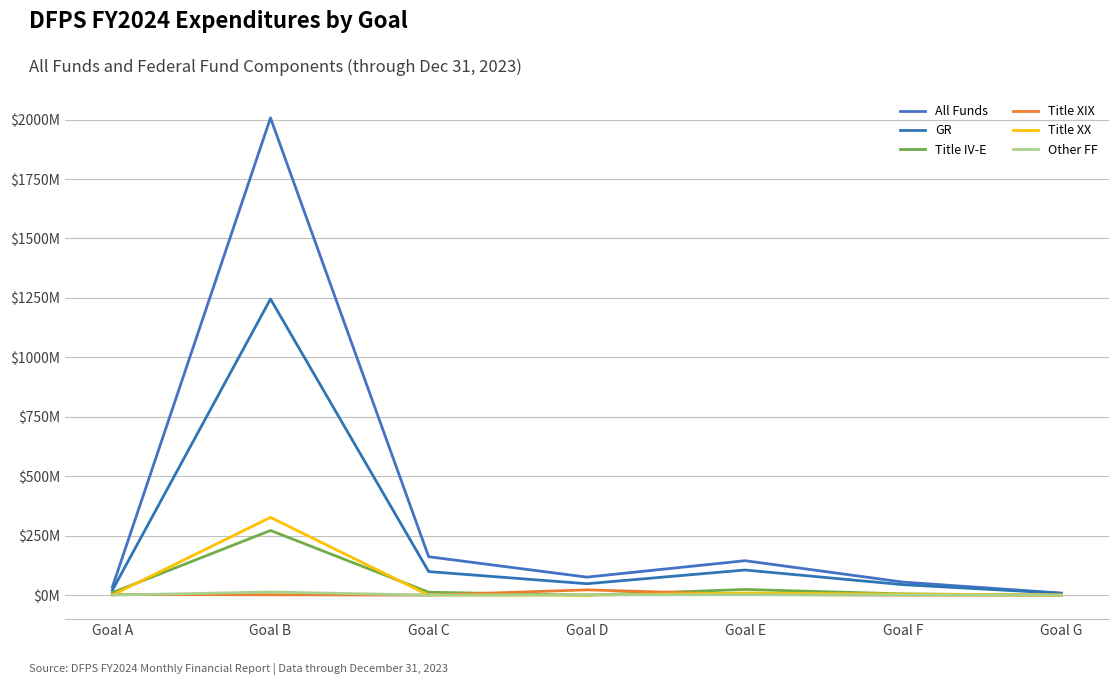

Reading left to right, what are all the values shown in this chart?

All Funds: Goal A=33057977	Goal B=2007330192	Goal C=161518219	Goal D=75730083	Goal E=144831230	Goal F=54757442	Goal G=8484652
GR: Goal A=20183477	Goal B=1245565271	Goal C=98989854	Goal D=48008825	Goal E=105708519	Goal F=43930535	Goal G=7716857
Title IV-E: Goal A=10336506	Goal B=271973938	Goal C=12265549	Goal D=0	Goal E=23875526	Goal F=5204076	Goal G=0
Title XIX: Goal A=2253364	Goal B=1665740	Goal C=0	Goal D=22230451	Goal E=2833517	Goal F=0	Goal G=0
Title XX: Goal A=65125	Goal B=326893052	Goal C=0	Goal D=0	Goal E=8815552	Goal F=4199645	Goal G=641896
Other FF: Goal A=219505	Goal B=13163688	Goal C=0	Goal D=1510064	Goal E=1965306	Goal F=690253	Goal G=125899